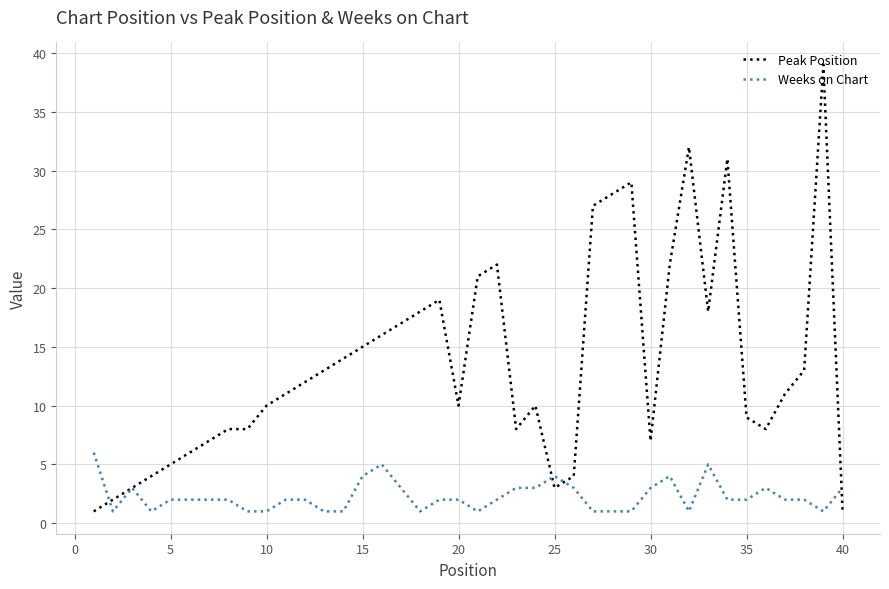

List the series in order of their overall mean, lowest first.

Weeks on Chart, Peak Position